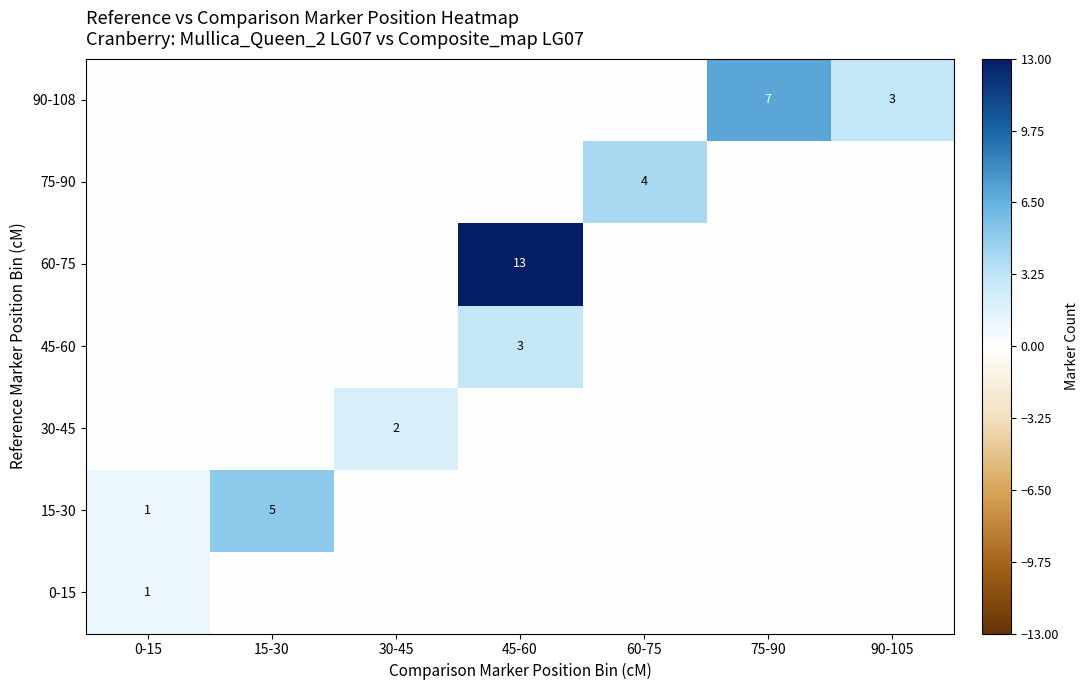

Count the 45-60 values in the range 0 to 1.

6